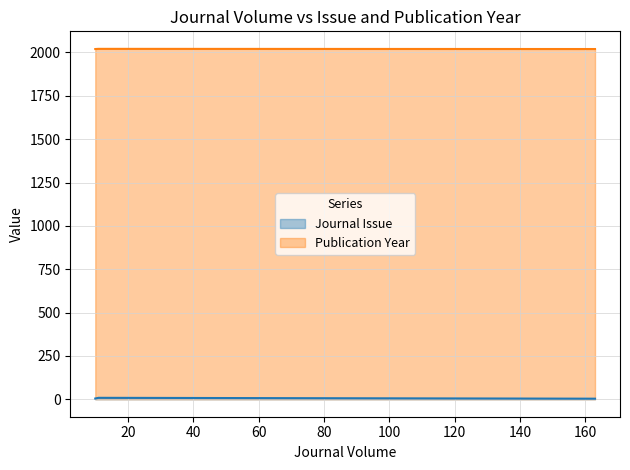

Where is Journal Issue nearest to the value 5?

10